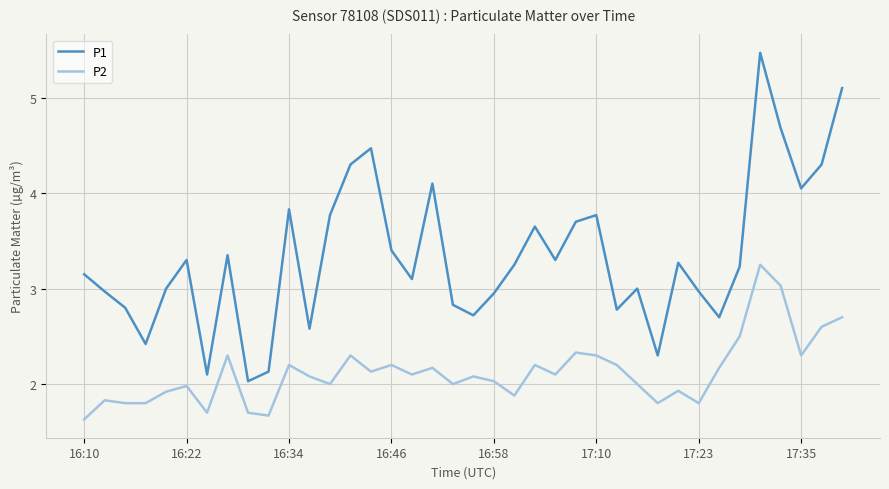

Which series has the largest total across all categories?

P1